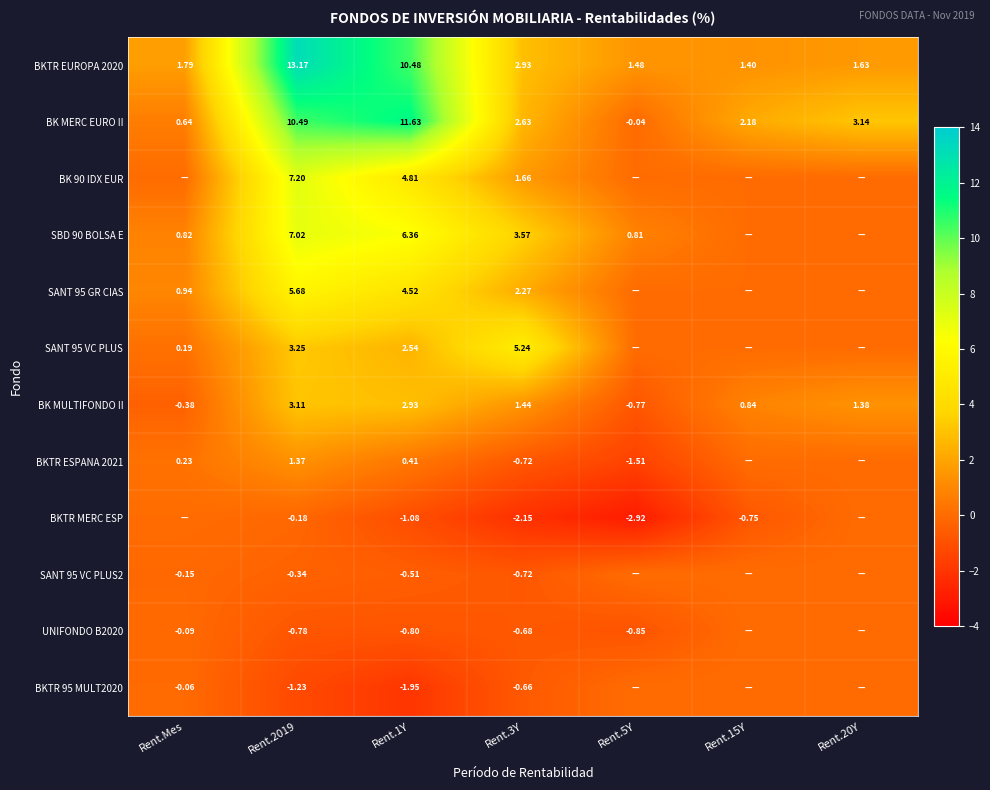

List the series in order of their peak value, lowest first.

BKTR MERC ESP, SANT 95 VC PLUS2, UNIFONDO B2020, BKTR 95 MULT2020, BKTR ESPANA 2021, BK MULTIFONDO II, SANT 95 VC PLUS, SANT 95 GR CIAS, SBD 90 BOLSA E, BK 90 IDX EUR, BK MERC EURO II, BKTR EUROPA 2020